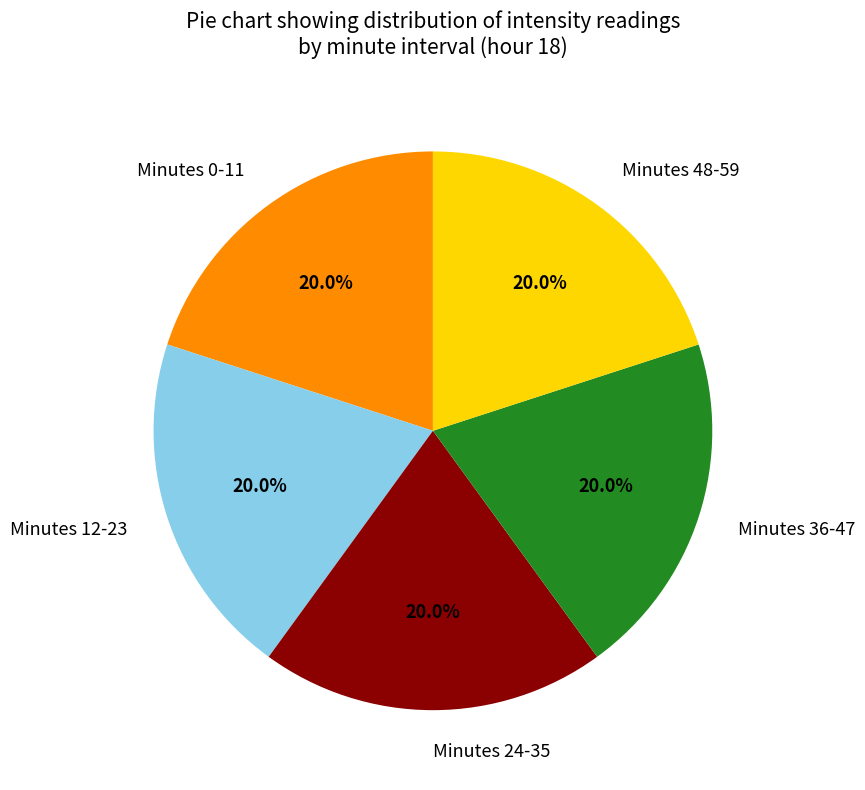

Is there any slice that represents more than half of the pie?

No